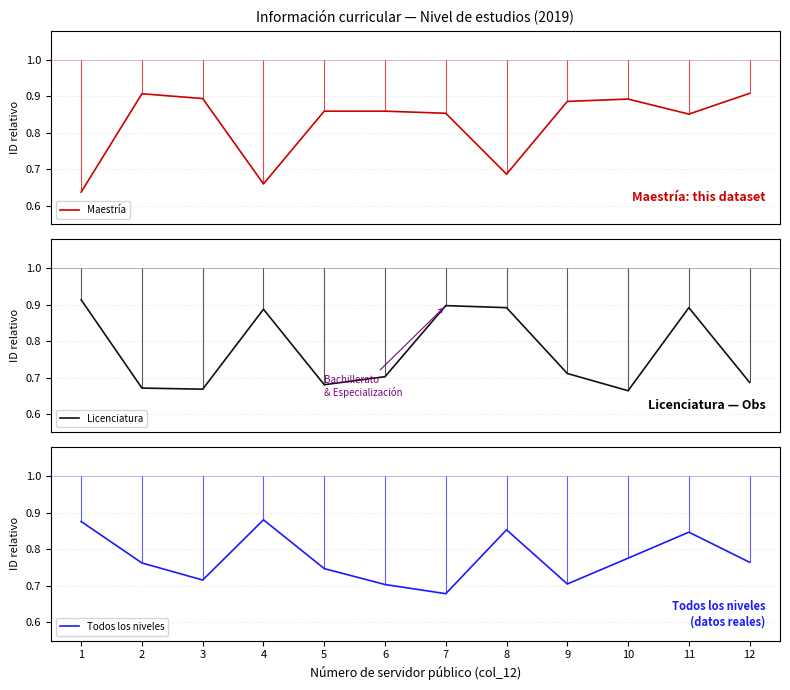

At which label does Todos los niveles reach its minimum?

7